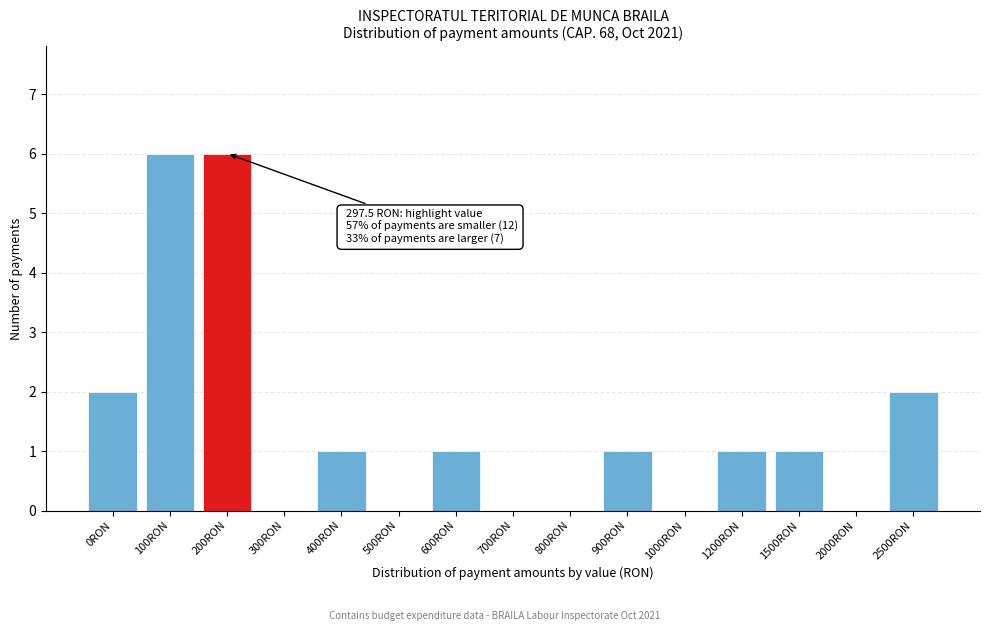

Reading right to left, what are all the values shown in this chart?

2500RON=2	2000RON=0	1500RON=1	1200RON=1	1000RON=0	900RON=1	800RON=0	700RON=0	600RON=1	500RON=0	400RON=1	300RON=0	200RON=6	100RON=6	0RON=2